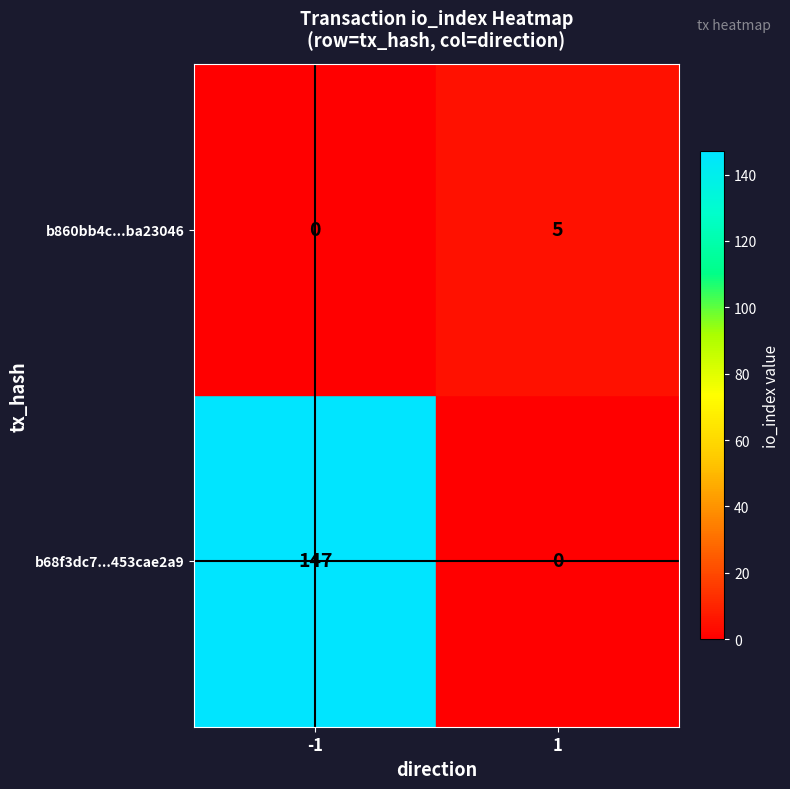

How many distinct data groups are displayed?

2